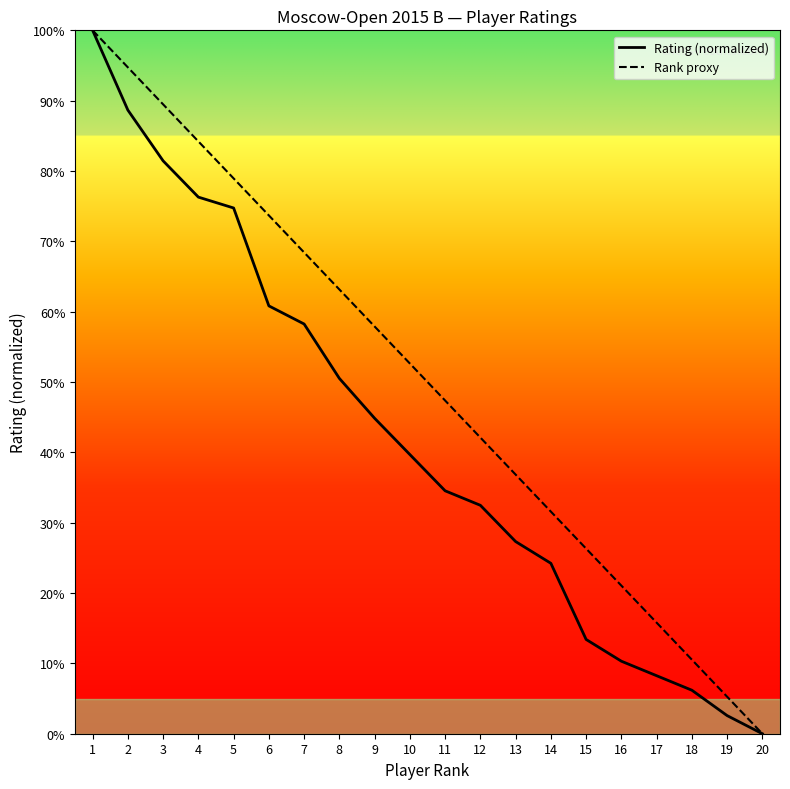

True or false: Rating (normalized) has a value of 44.8 at 9.

True